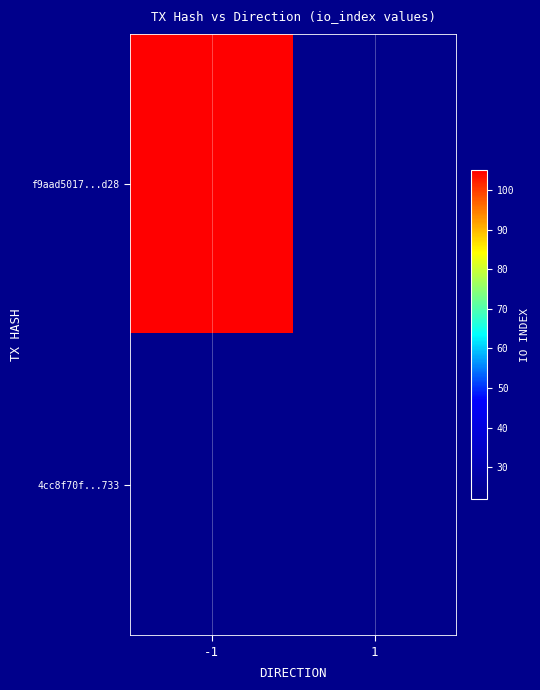

List the series in order of their peak value, highest first.

f9aad5017...d28, 4cc8f70f...733